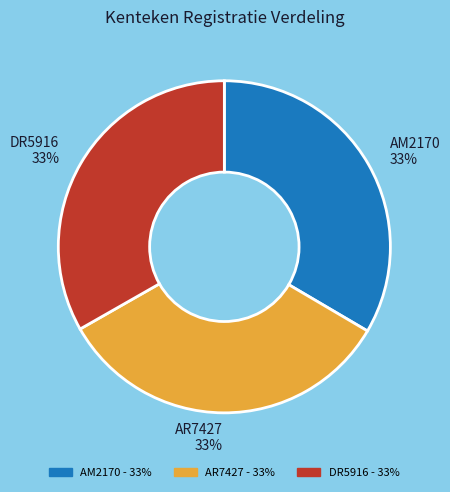

To the nearest percent, what portion does DR5916 represent?

33%